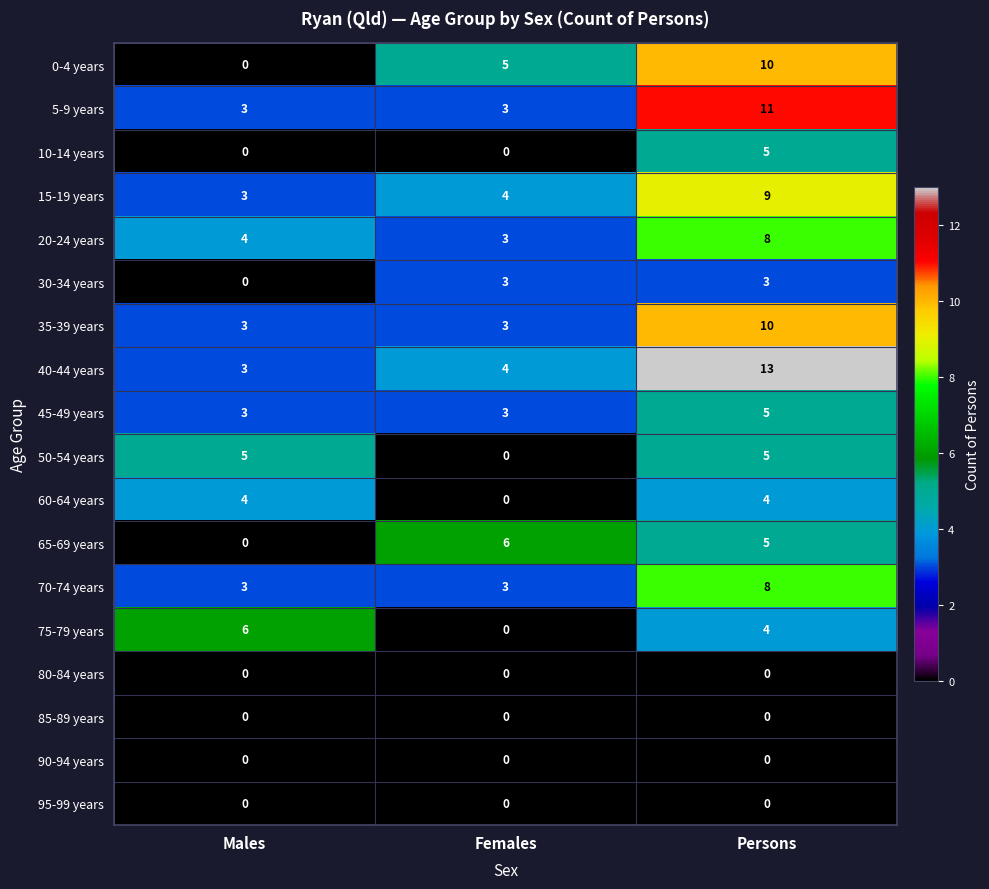

At which category does the chart reach its peak across all series?

Persons